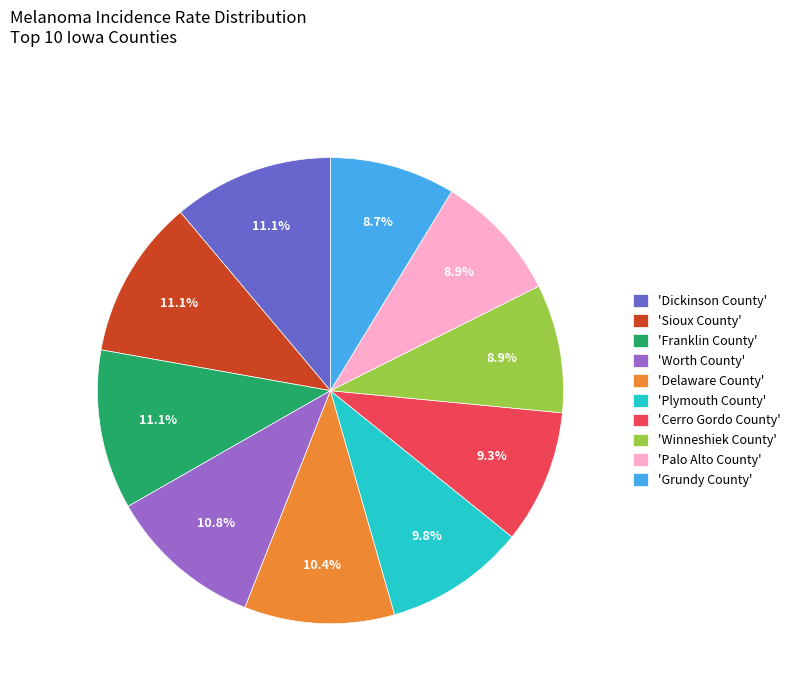

What is the ratio of the value at 'Plymouth County' to the value at 'Delaware County'?

0.9